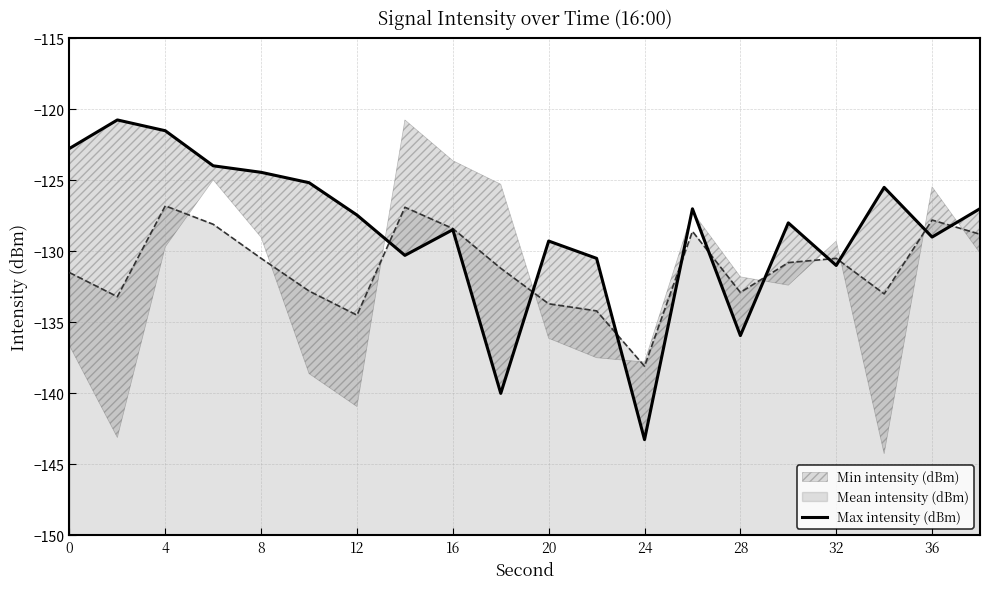

The value of Mean intensity (dBm) at 0 is -218.0. True or false?

False